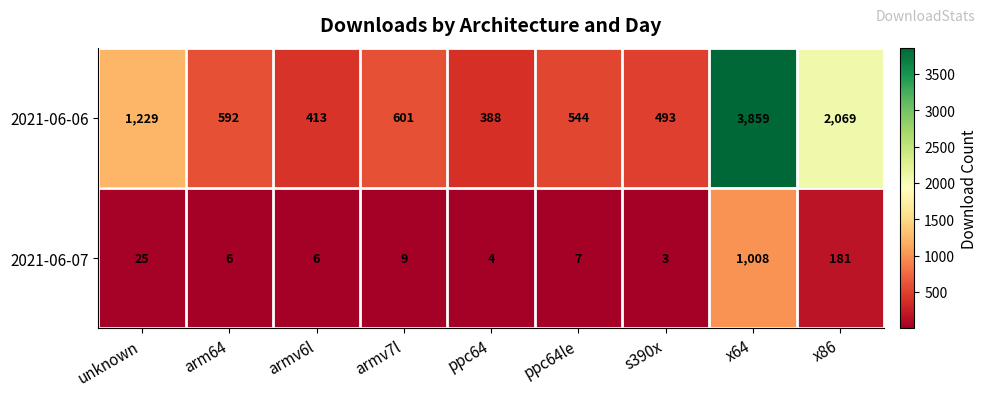

How many categories are shown in the chart?

9